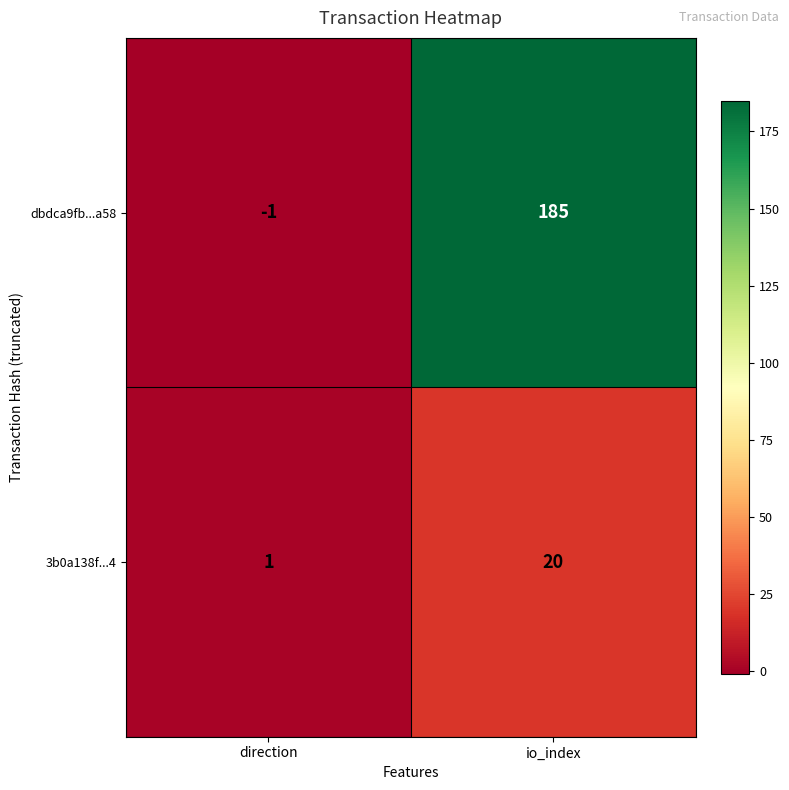

Is it true that dbdca9fb...a58 equals -1 at direction?

True